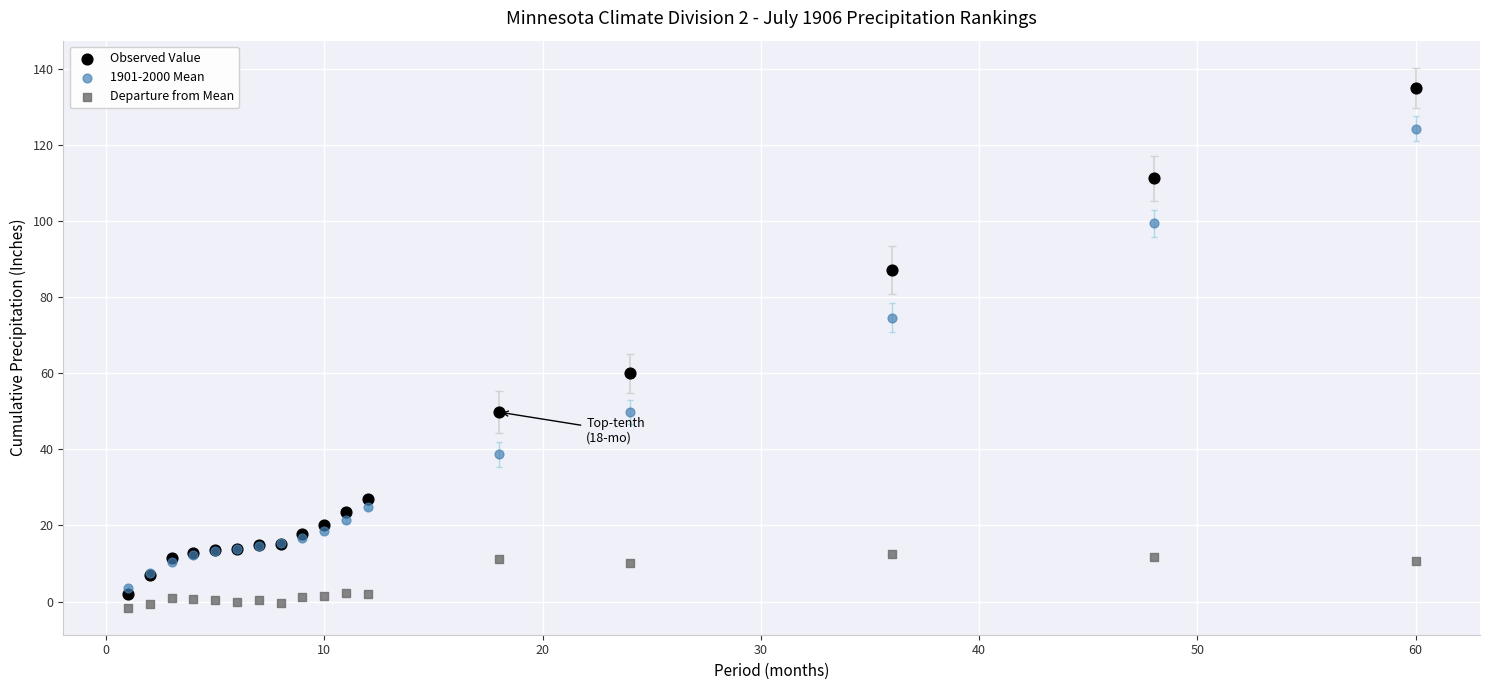

What are all the series names shown in the legend?

Observed Value, 1901-2000 Mean, Departure from Mean